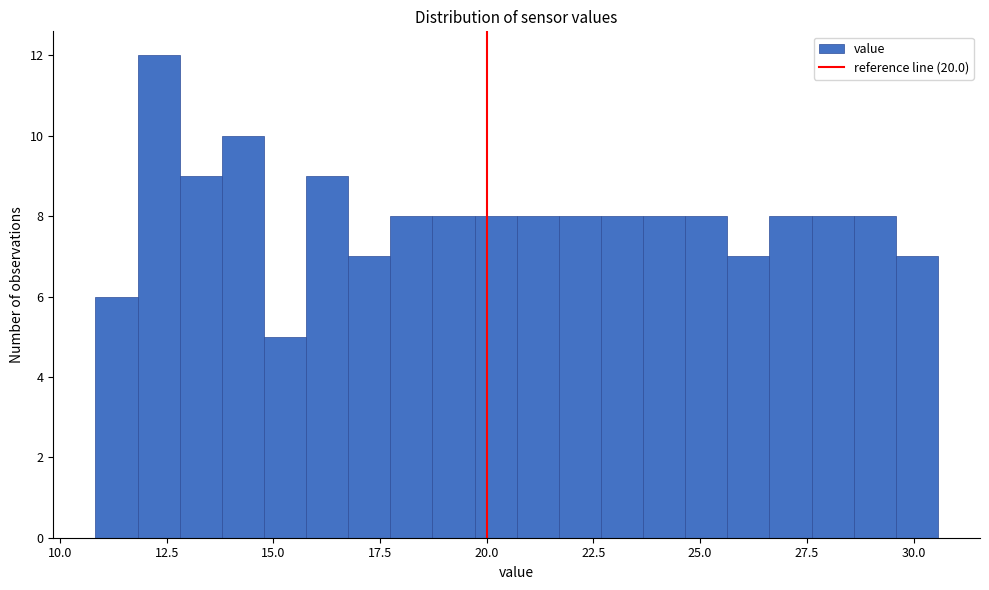

Read against the x-axis, roughly where is the centre of the tallest bar?

12.5